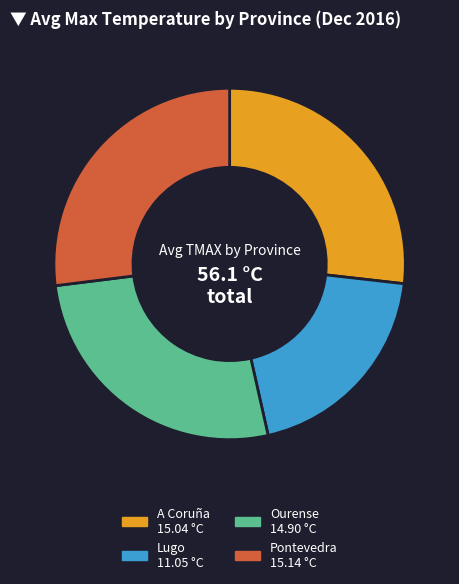

Do Lugo and Ourense together represent more than half of the pie?

No